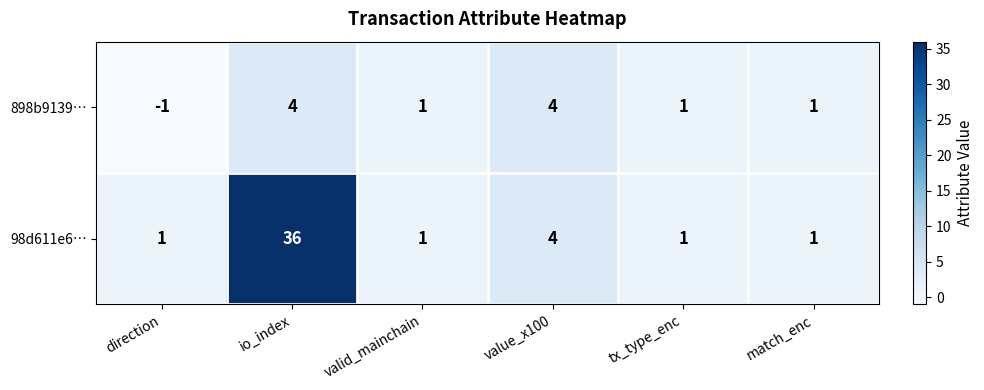

What is the greatest value displayed?

36